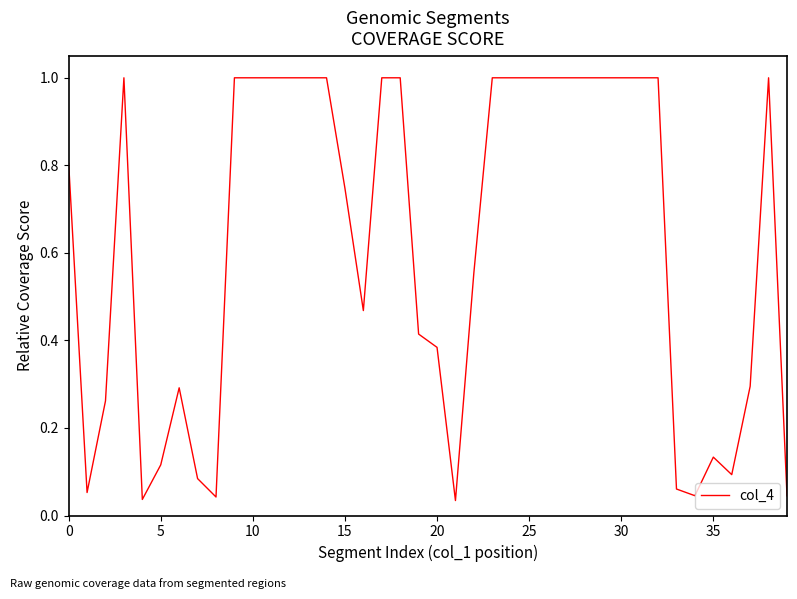

What is the maximum value shown in the chart?

1.0